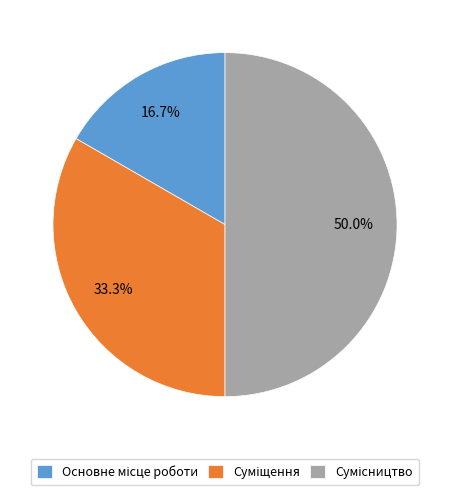

How many segments does this pie chart have?

3